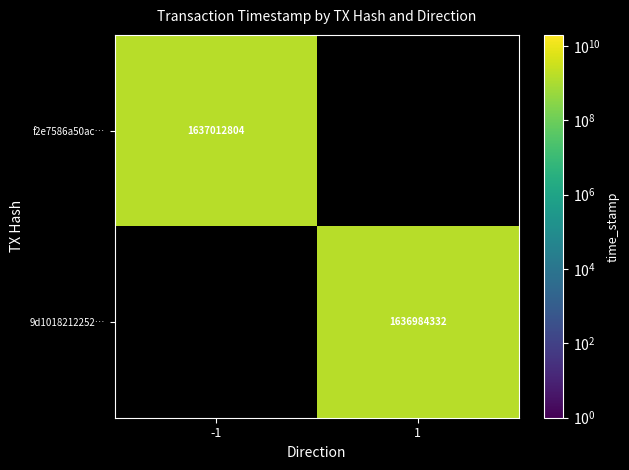

True or false: 9d1018212252… has a value of 2486396783 at 1.

False